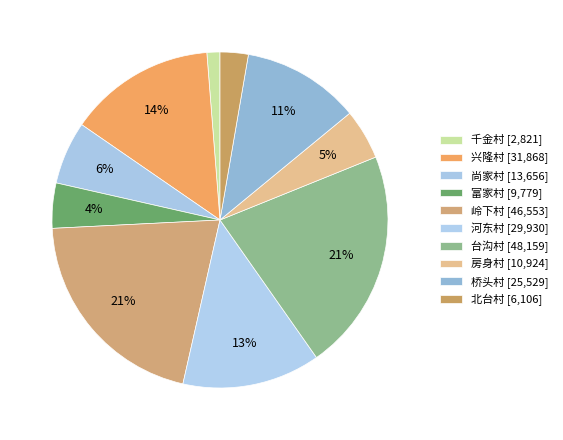

To the nearest percent, what percentage of the pie is 岭下村?

21%